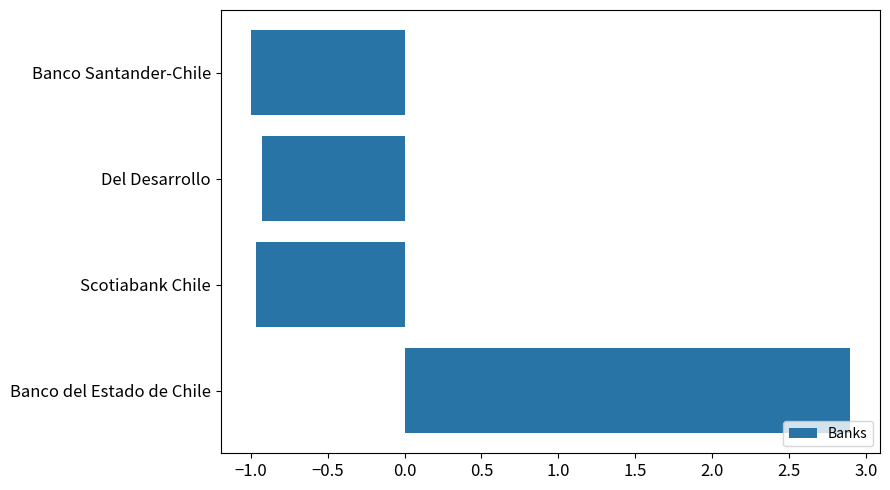

How many values exceed 0?

1